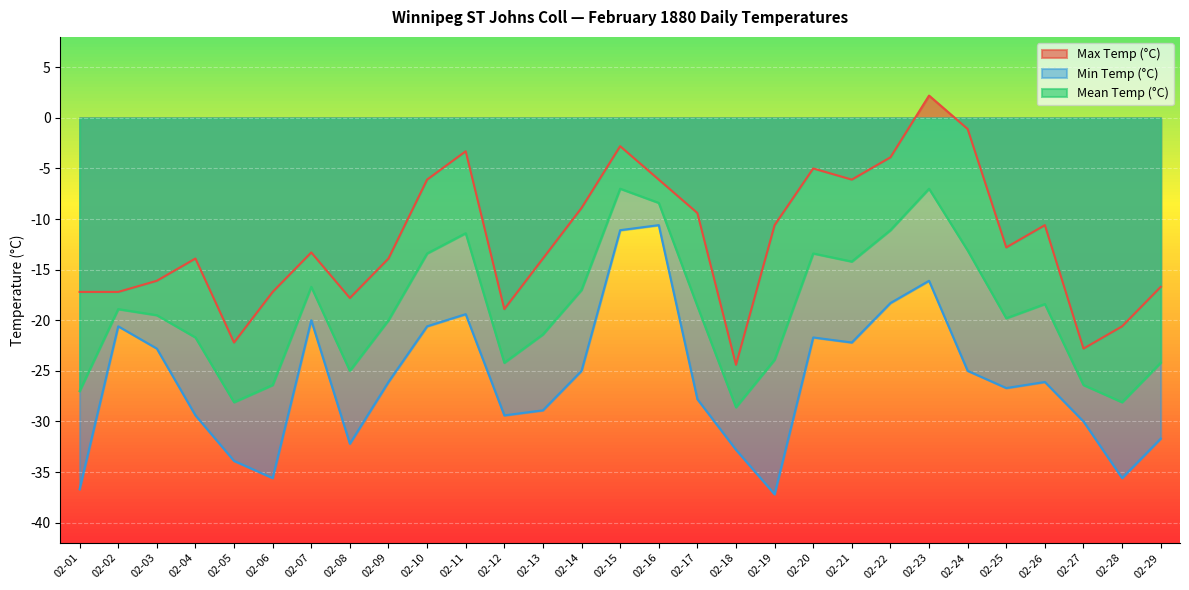

What is the difference between the maximum and minimum values in the Min Temp (°C) series?

26.6